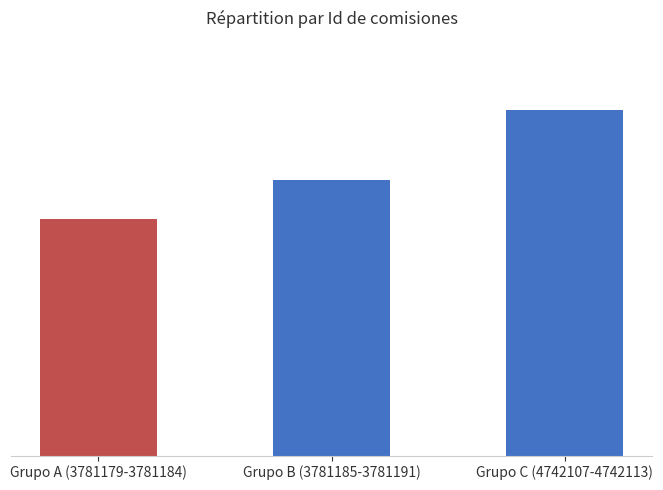

How many bars are there in total?

3